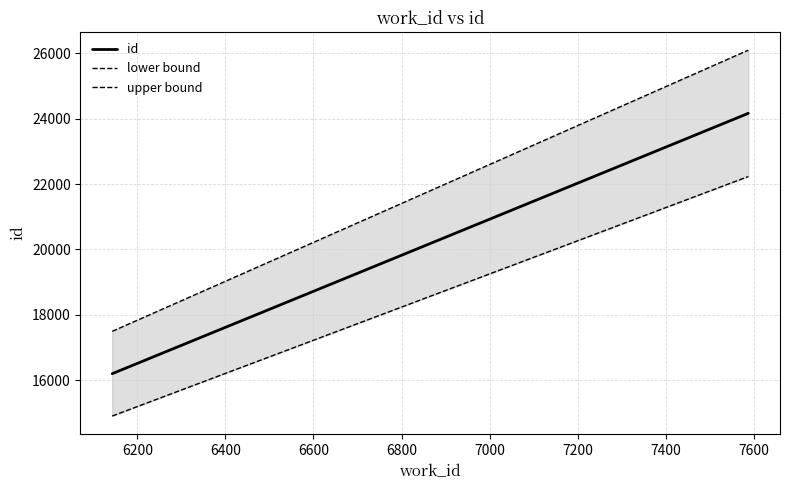

Does the chart display data point markers on the line(s)?

No